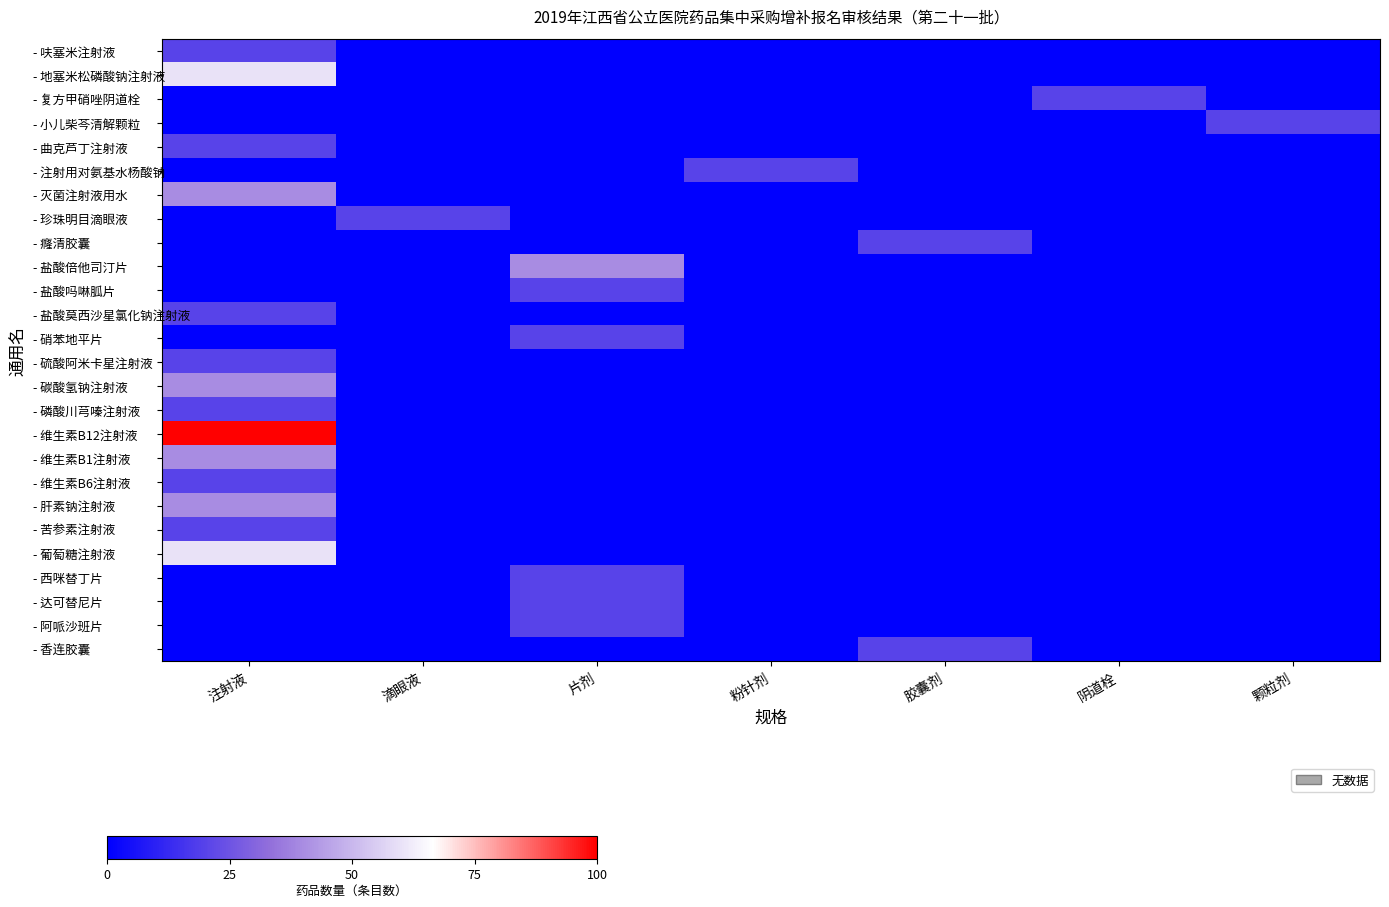

Rank the series at 粉针剂 from highest to lowest value.

- 注射用对氨基水杨酸钠, - 呋塞米注射液, - 地塞米松磷酸钠注射液, - 复方甲硝唑阴道栓, - 小儿柴芩清解颗粒, - 曲克芦丁注射液, - 灭菌注射液用水, - 珍珠明目滴眼液, - 癃清胶囊, - 盐酸倍他司汀片, - 盐酸吗啉胍片, - 盐酸莫西沙星氯化钠注射液, - 硝苯地平片, - 硫酸阿米卡星注射液, - 碳酸氢钠注射液, - 磷酸川芎嗪注射液, - 维生素B12注射液, - 维生素B1注射液, - 维生素B6注射液, - 肝素钠注射液, - 苦参素注射液, - 葡萄糖注射液, - 西咪替丁片, - 达可替尼片, - 阿哌沙班片, - 香连胶囊